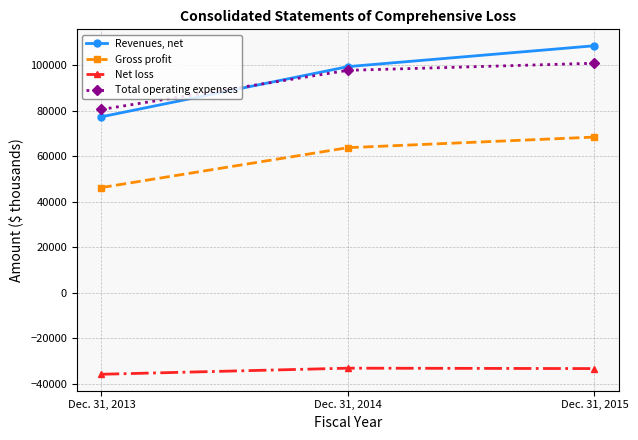

Which series has the largest range (max minus min)?

Revenues, net